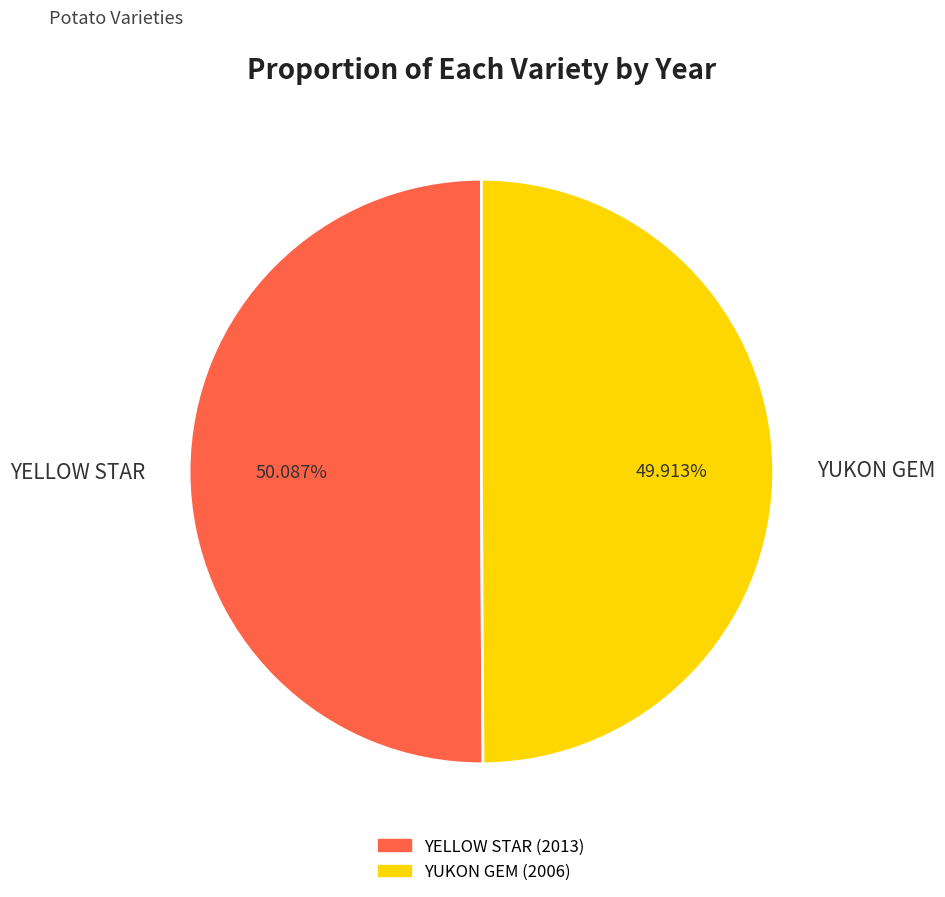

What percentage is the YUKON GEM slice, to the nearest percent?

50%